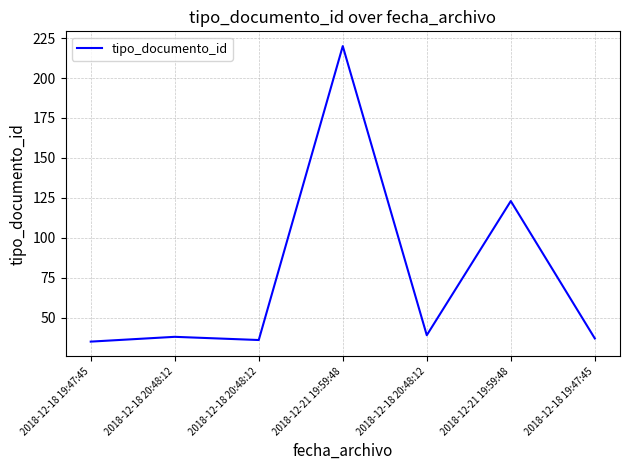

How many interior local peaks (higher than both neighbors) does the data have?

3